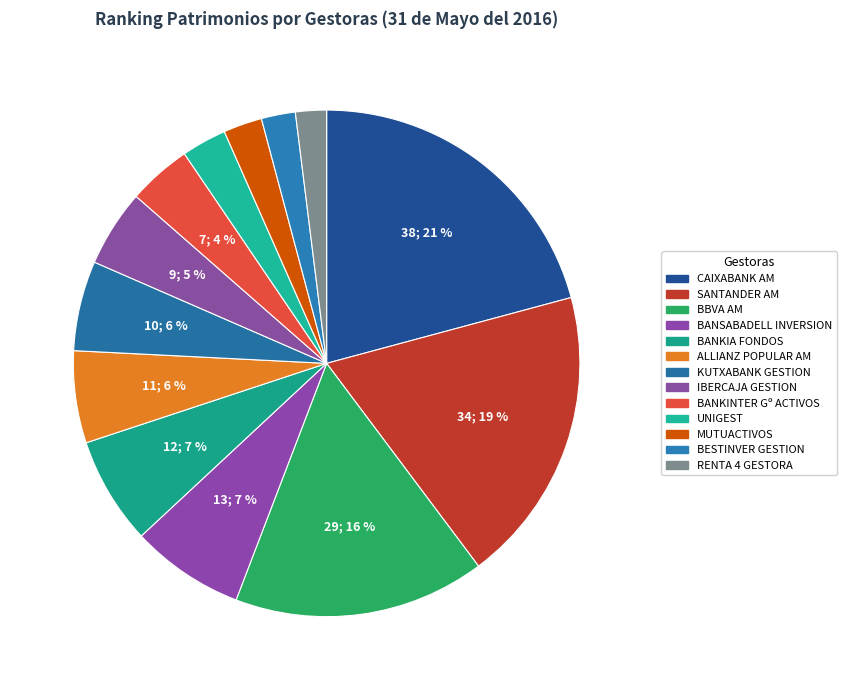

Which category has the smallest portion of the pie?

RENTA 4 GESTORA